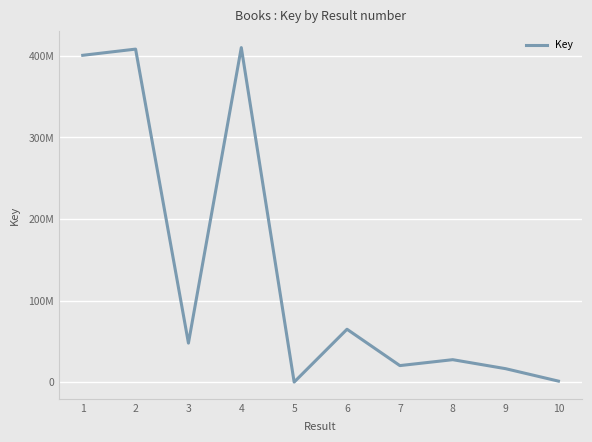

Is this an area chart (filled region under the line)?

No